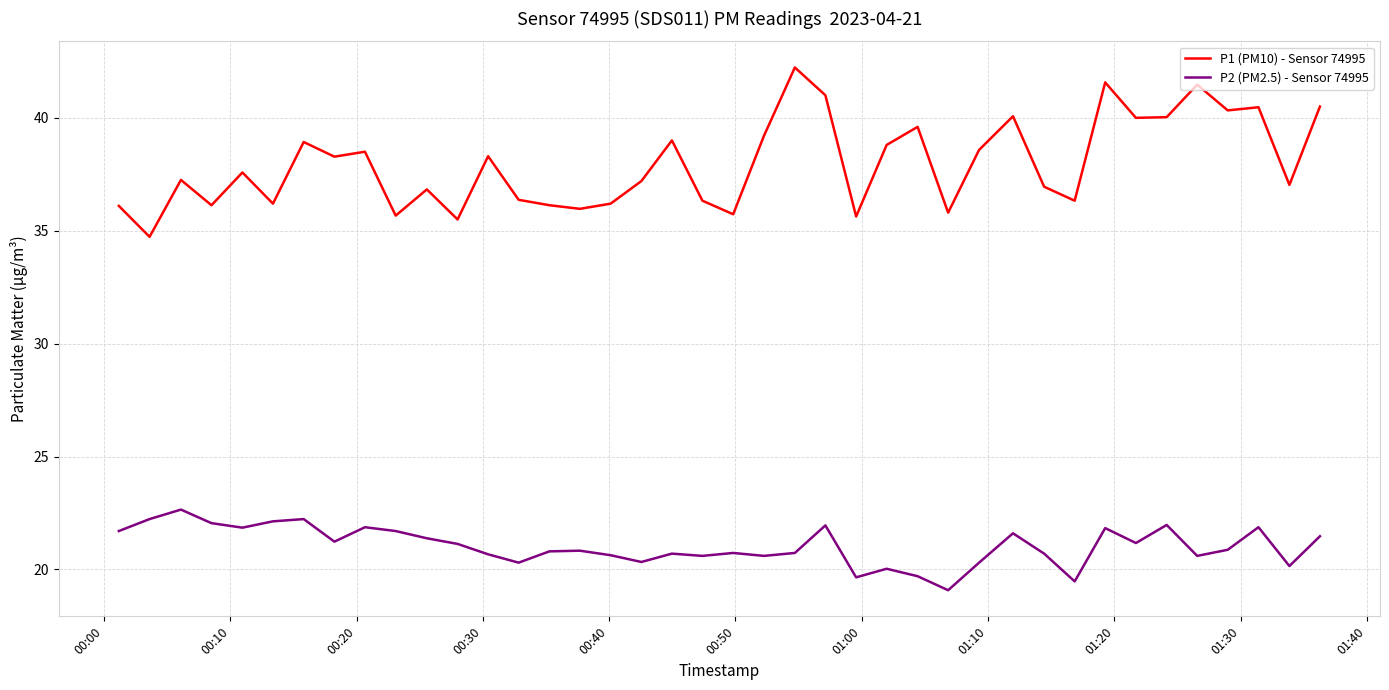

Which series has the largest total across all categories?

P1 (PM10) - Sensor 74995